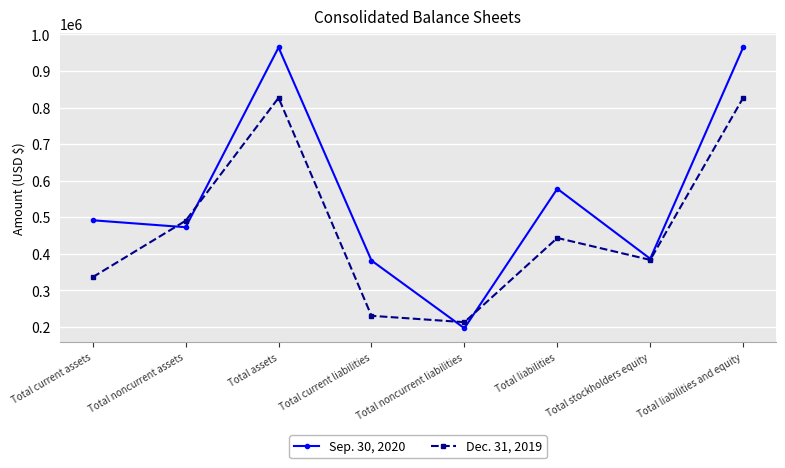

Is it true that Sep. 30, 2020 equals 520577 at Total assets?

False